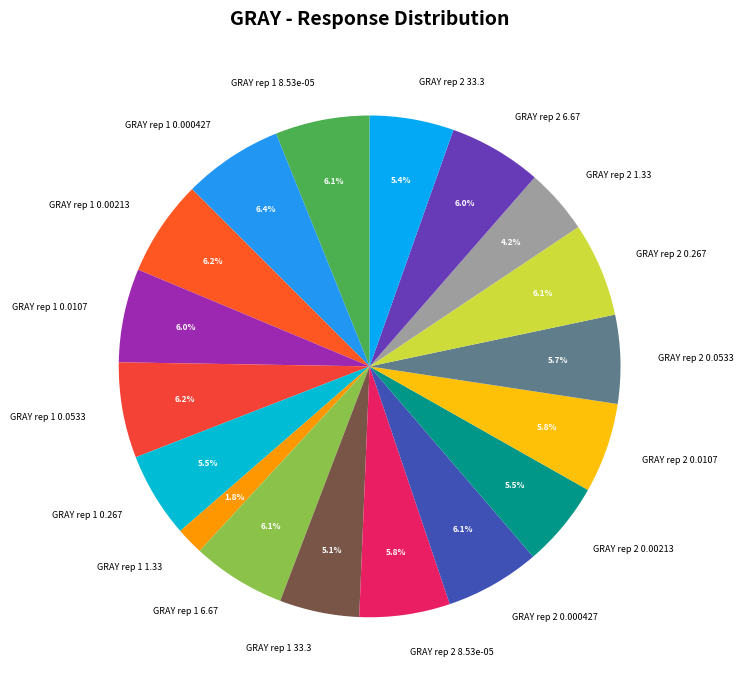

Count the number of slices in the pie.

18